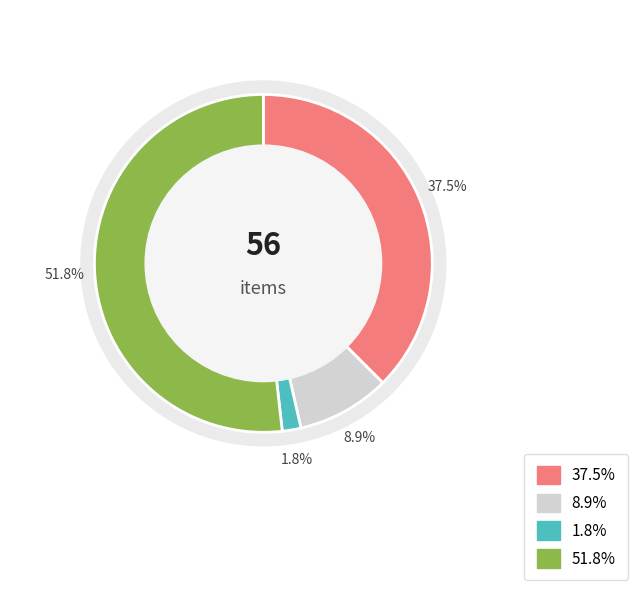

Does any single category account for the majority?

Yes